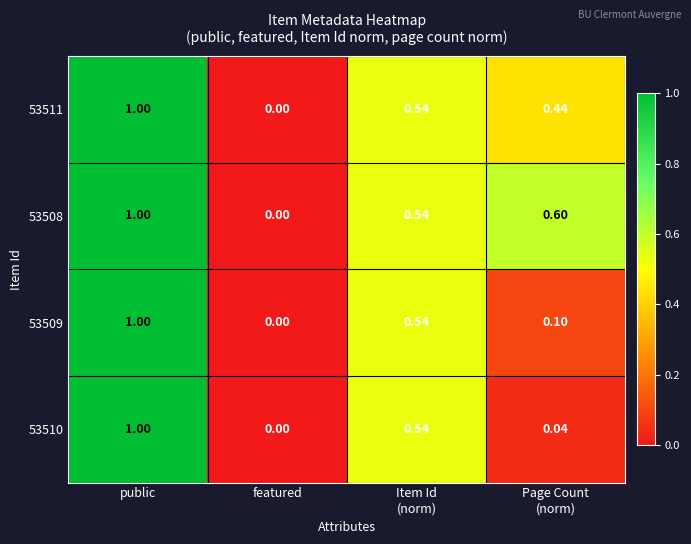

Which category has the highest value in the 53508 series?

public